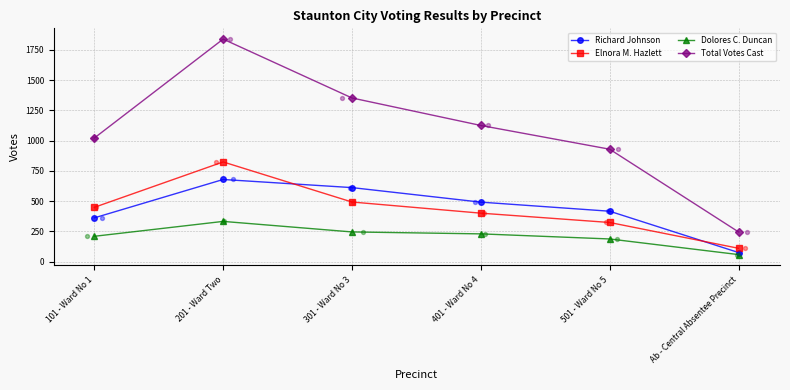

What are all the series names shown in the legend?

Richard Johnson, Elnora M. Hazlett, Dolores C. Duncan, Total Votes Cast